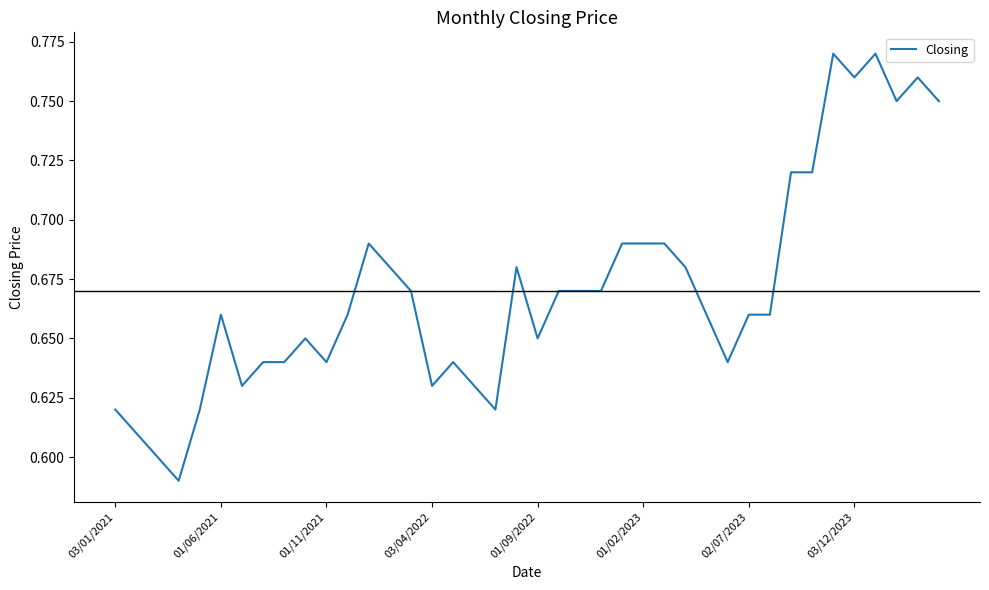

What is the sum of all values?

26.8